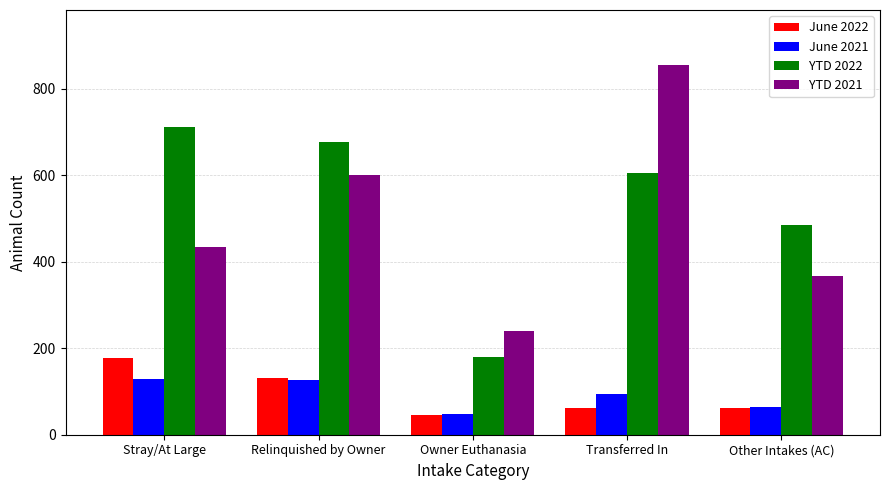

True or false: YTD 2022 has a value of 605 at Transferred In.

True